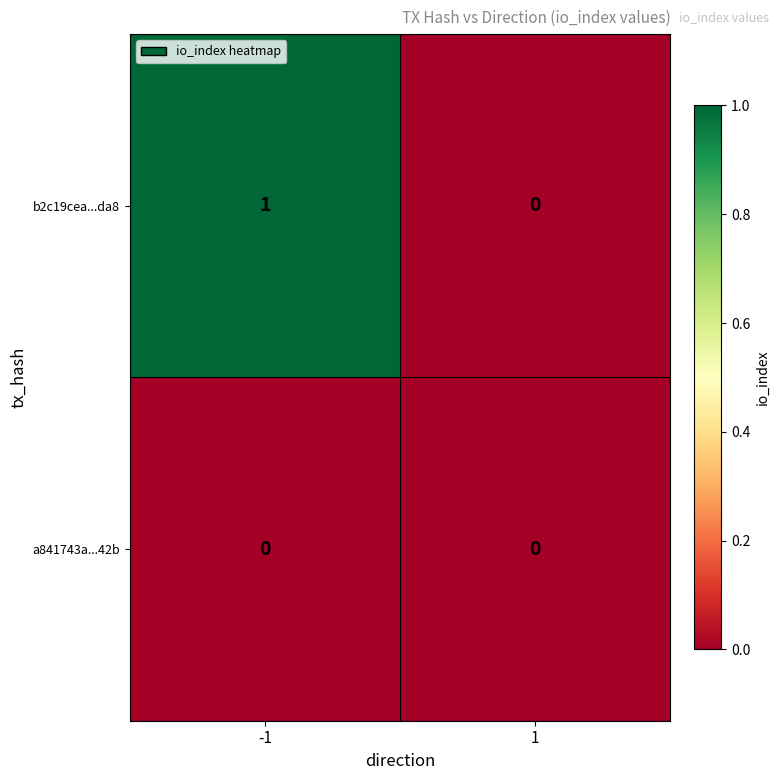

What is the spread (max minus min) of values at -1?

1